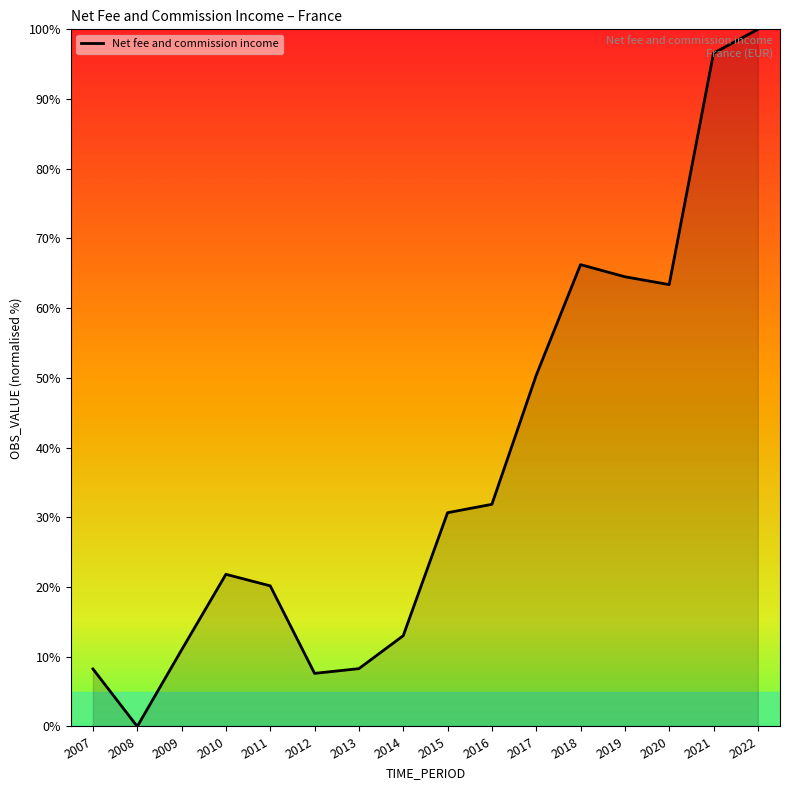

What is the difference between the maximum and minimum values?

100.0